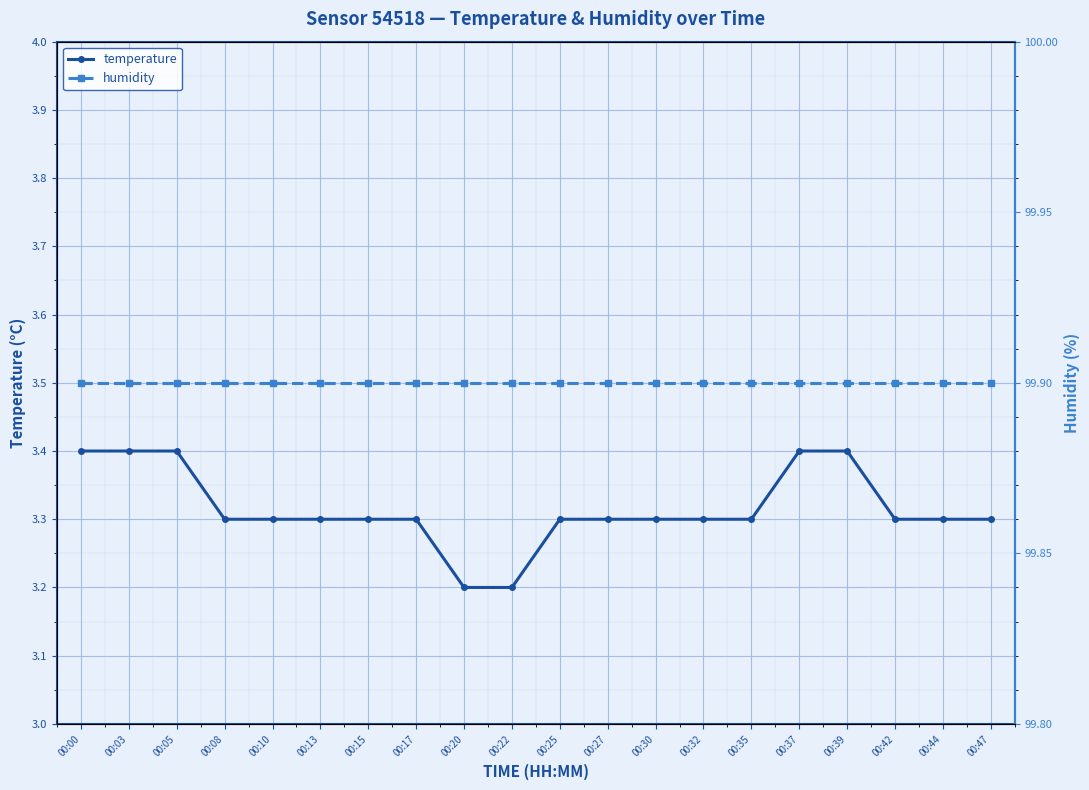

At which category is the sum across all series the highest?

00:00